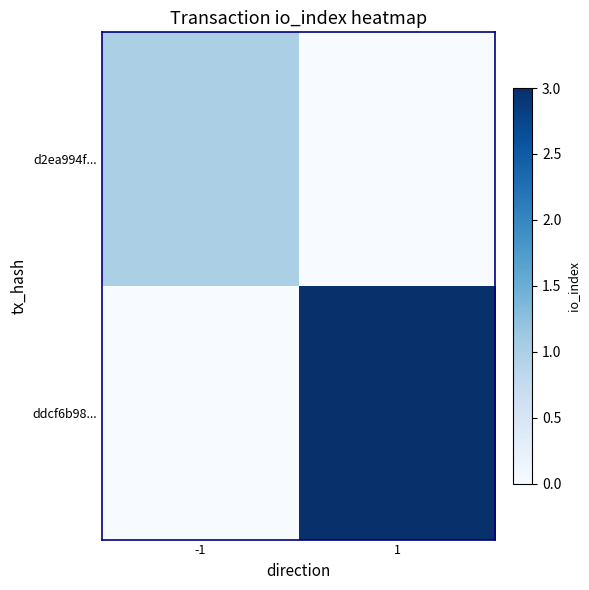

Reading right to left, transcribe all the data shown in this chart.

d2ea994f...: 1=0	-1=1
ddcf6b98...: 1=3	-1=0